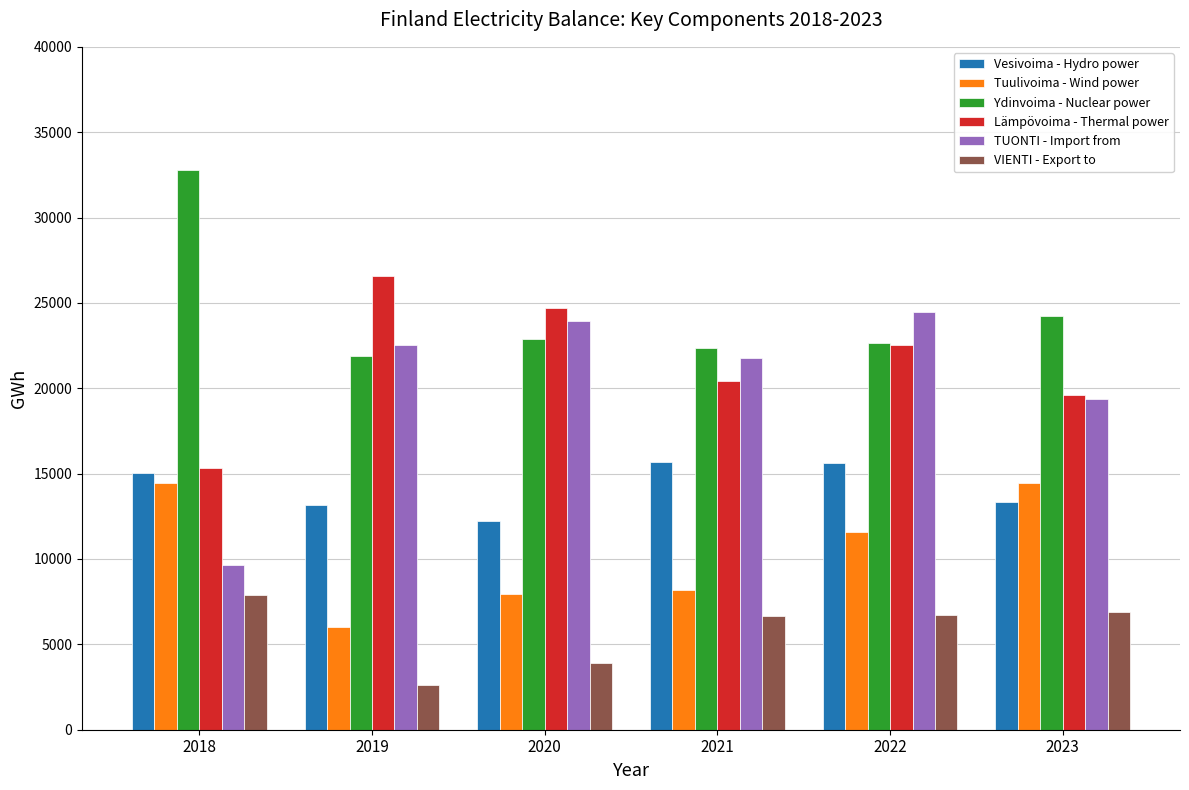

What is the sum of all Vesivoima - Hydro power values?

85039